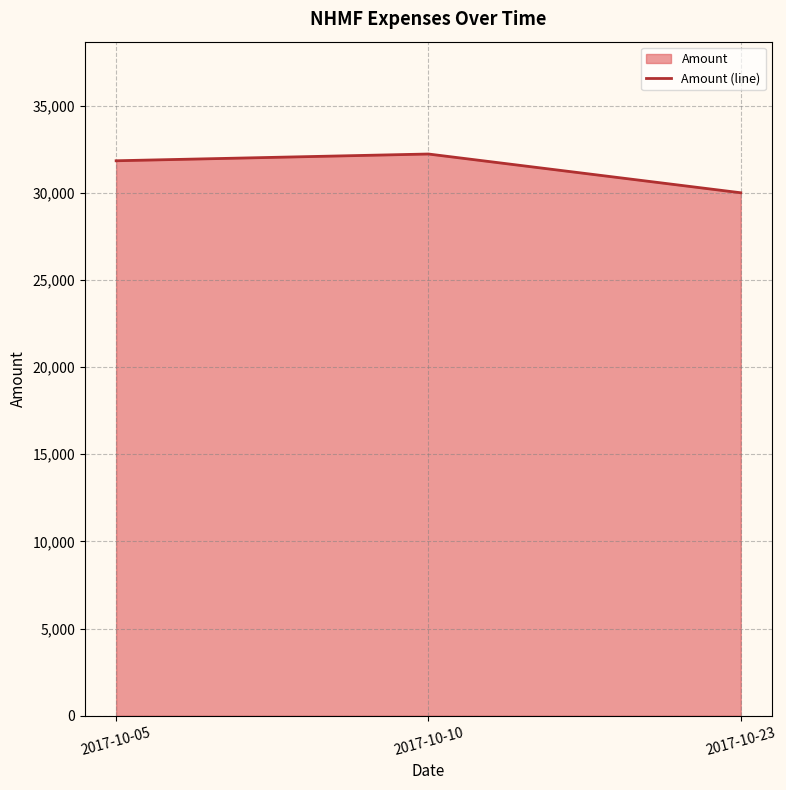

Which category has the lowest value across all series?

2017-10-23